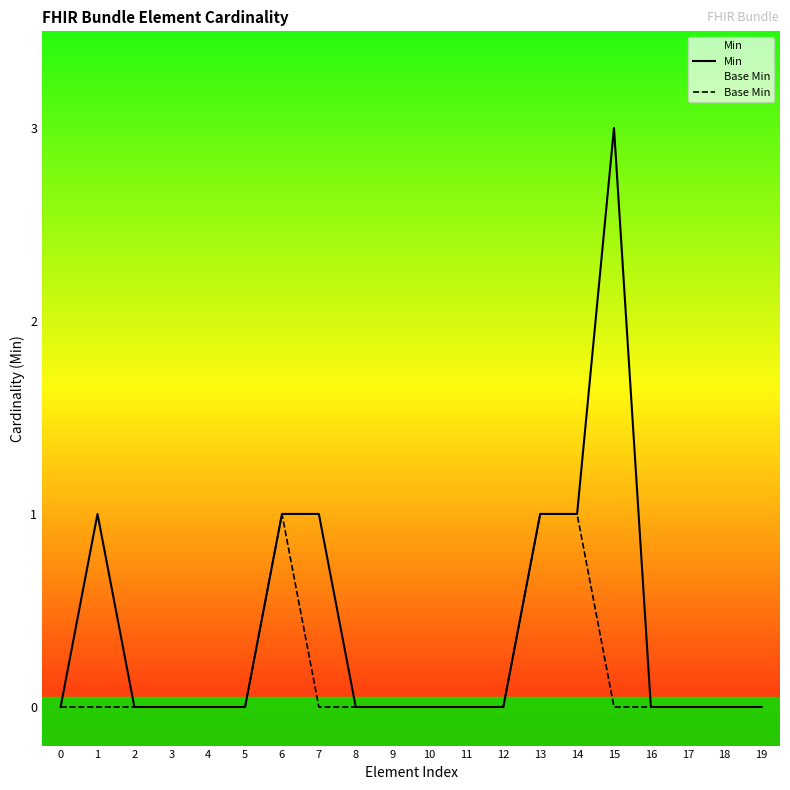

The Min series shows 0 at 2. True or false?

True